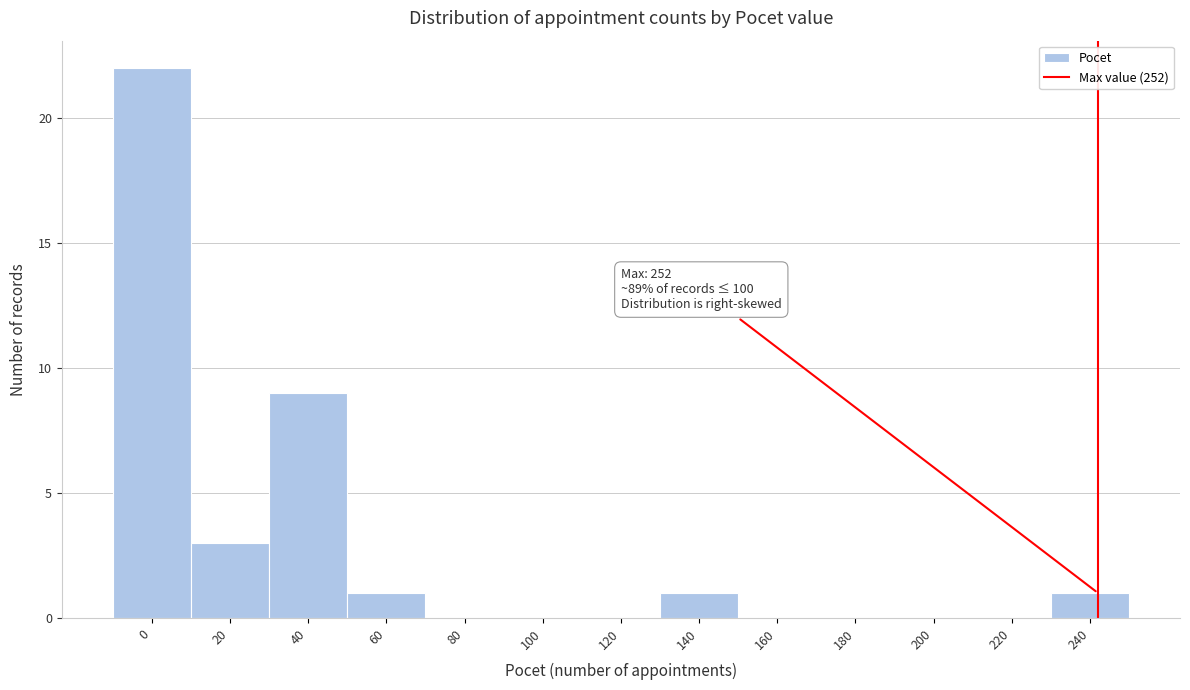

Reading right to left, list all the values displayed in this chart.

240=1	220=0	200=0	180=0	160=0	140=1	120=0	100=0	80=0	60=1	40=9	20=3	0=22